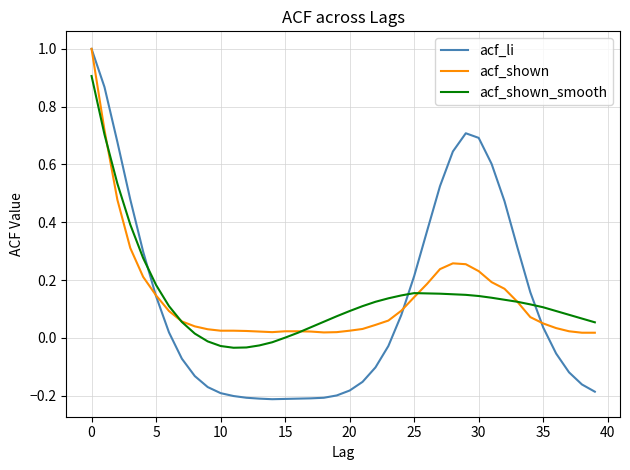

What is the maximum value shown in the chart?

1.0